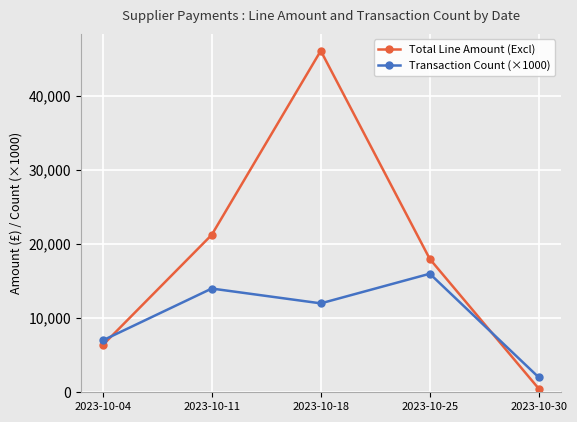

Reading left to right, extract all data points from this chart.

Total Line Amount (Excl): 6363.2	21249.6	46087.4	17989.4	474.0
Transaction Count (×1000): 7000.0	14000.0	12000.0	16000.0	2000.0